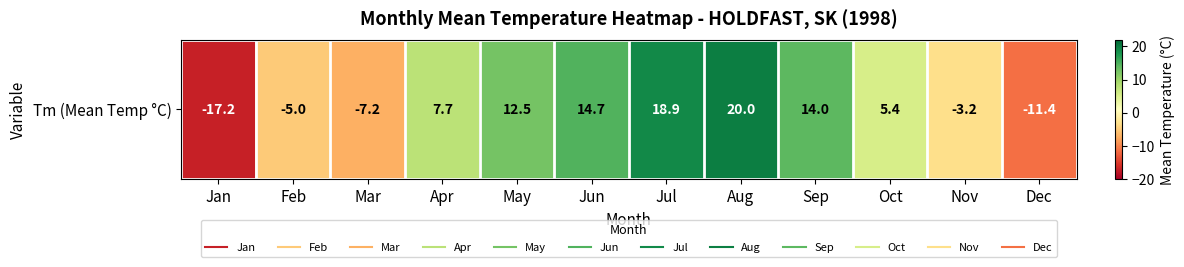

Reading left to right, what are all the values shown in this chart?

-17.2	-5.0	-7.2	7.7	12.5	14.7	18.9	20.0	14.0	5.4	-3.2	-11.4